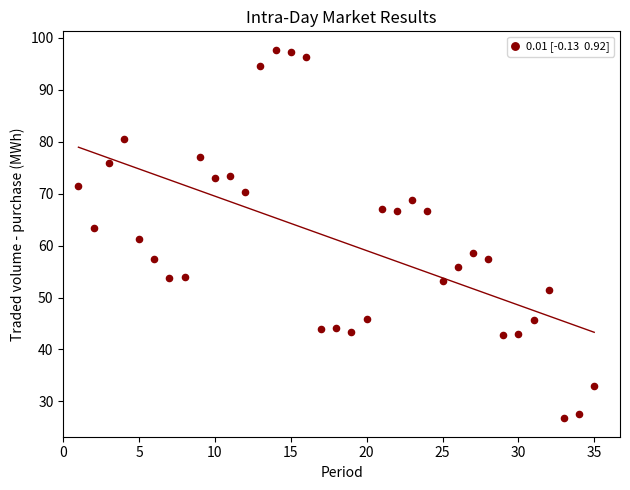

What is the range of X values (max minus min)?

34.0